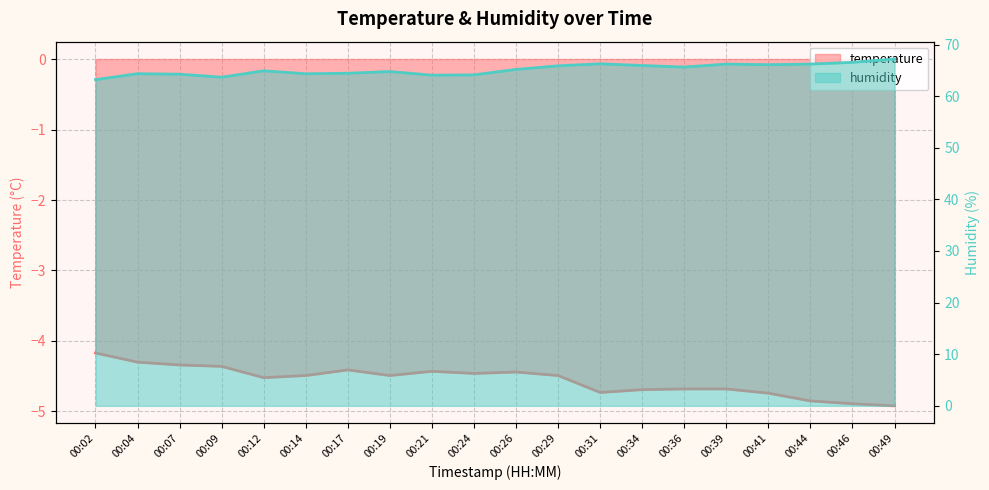

Is it true that temperature equals -6.7 at 00:46?

False